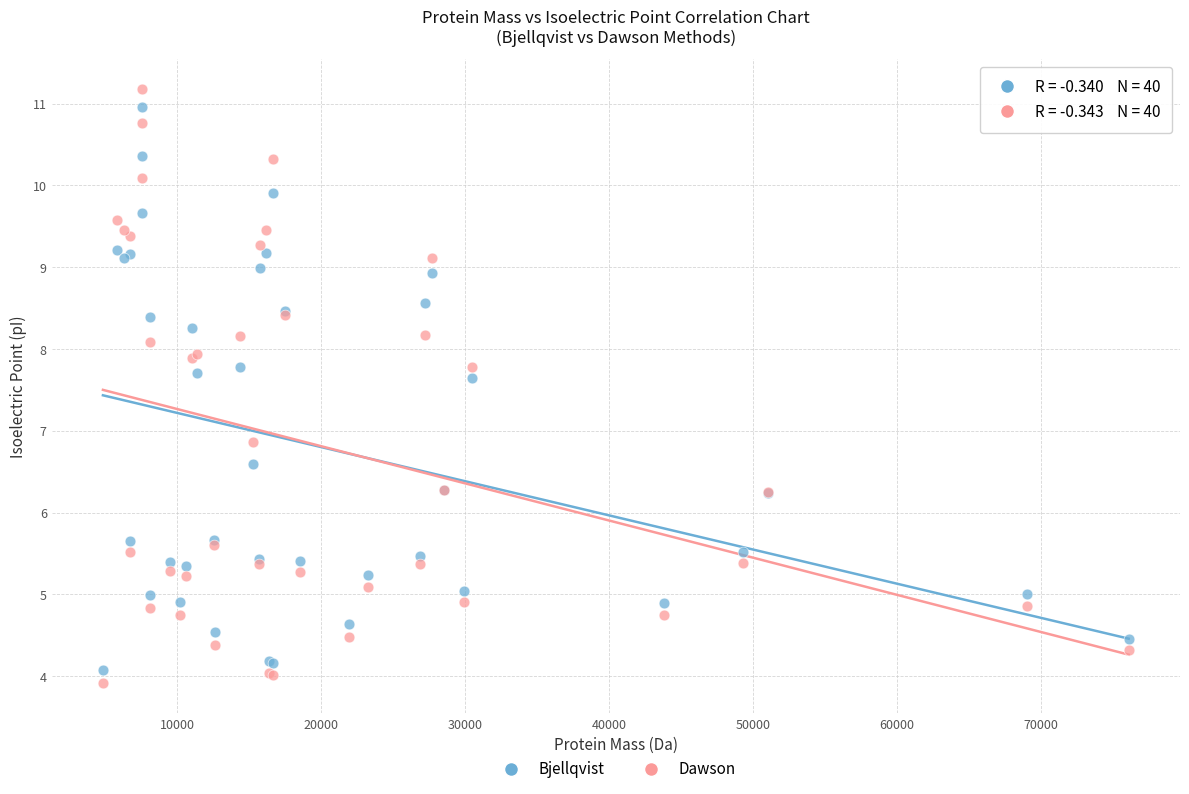

What is the X range (max minus min) for the scatter plot?

71233.1